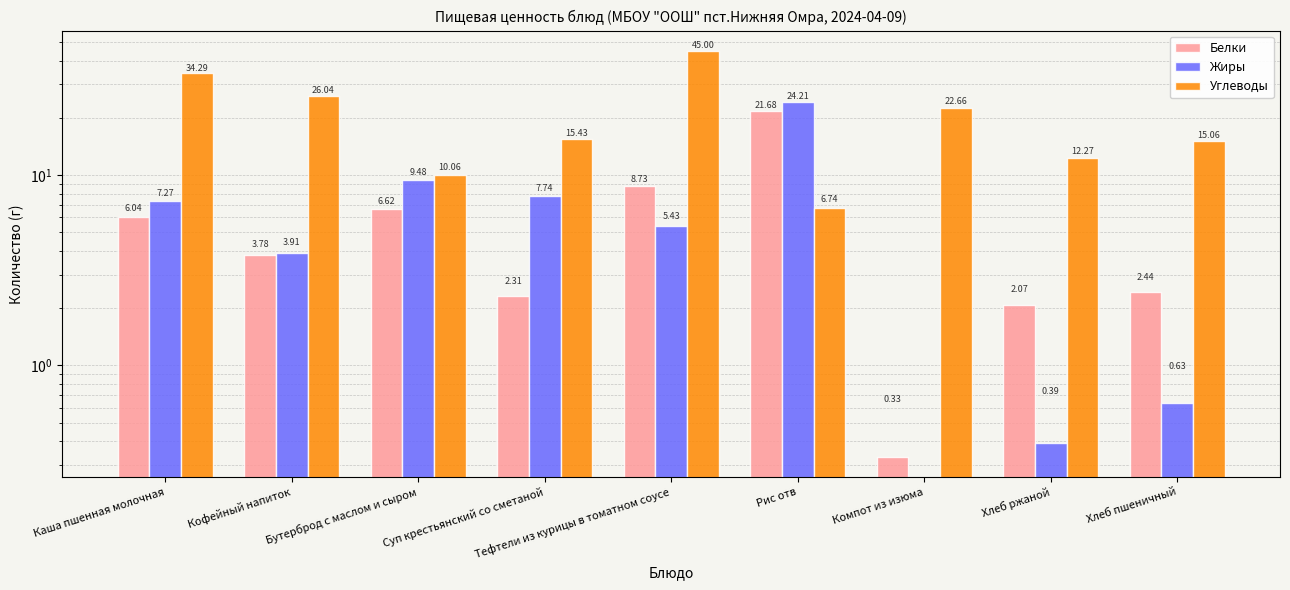

Where is Жиры nearest to the value 12?

Бутерброд с маслом и сыром